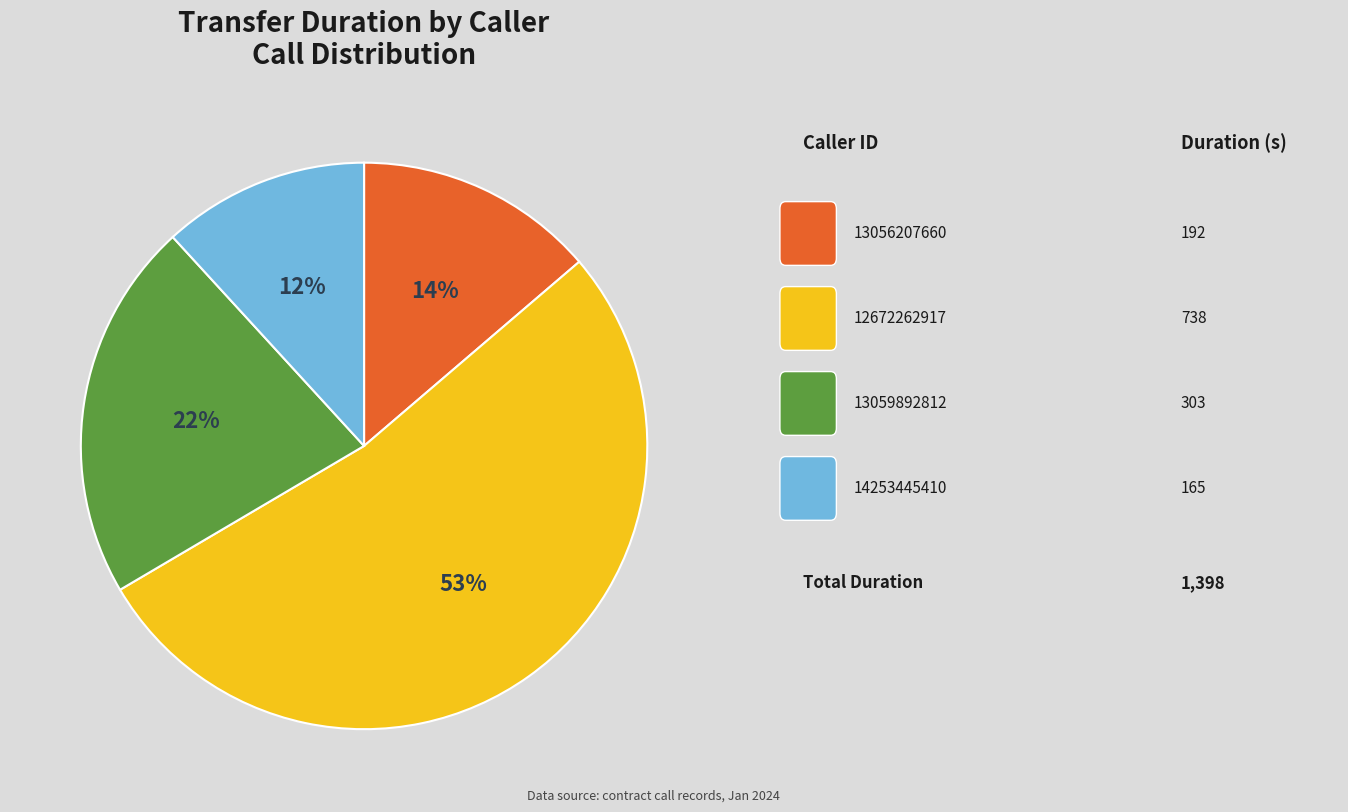

To the nearest percent, what is the average slice percentage?

25%